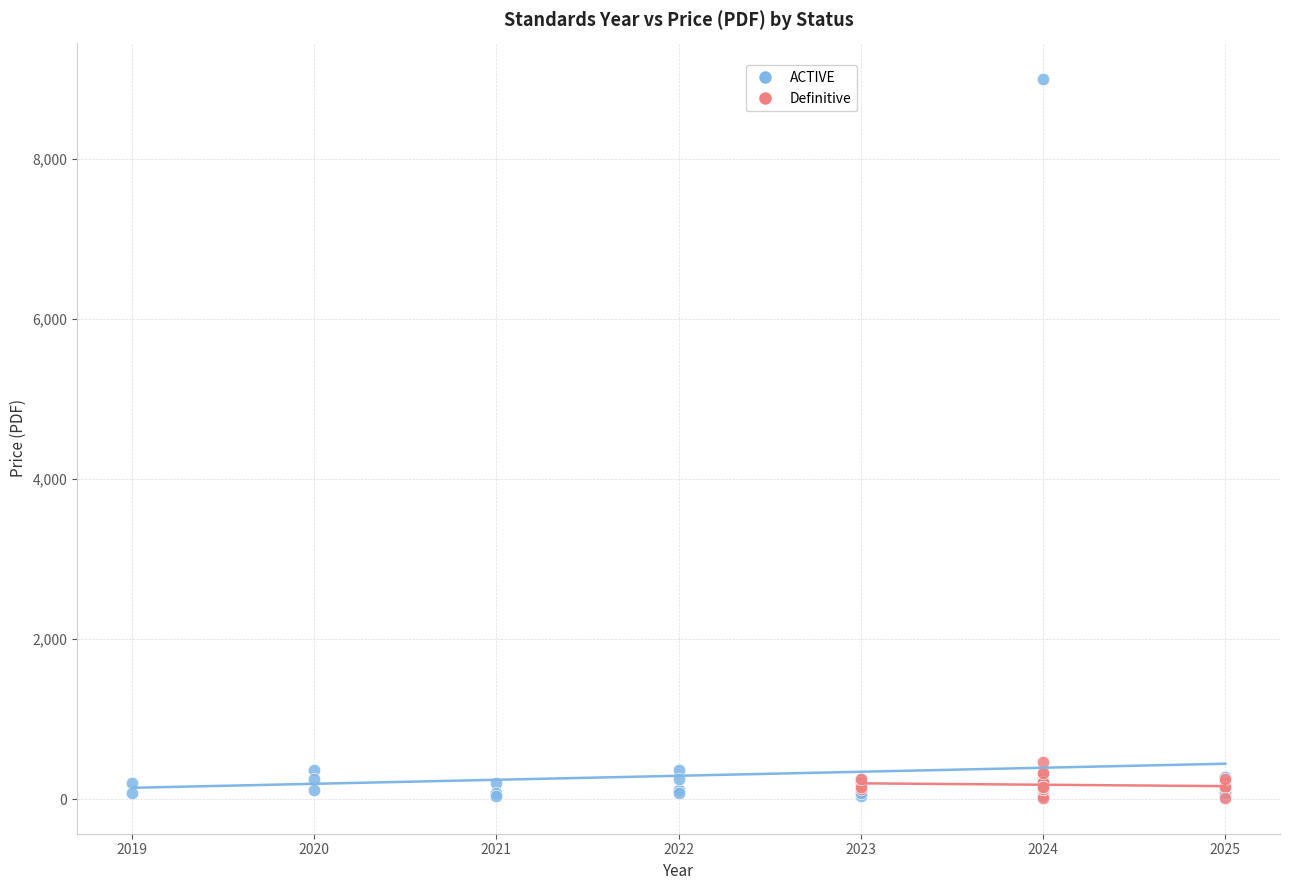

Which series has the widest spread of Y values?

ACTIVE